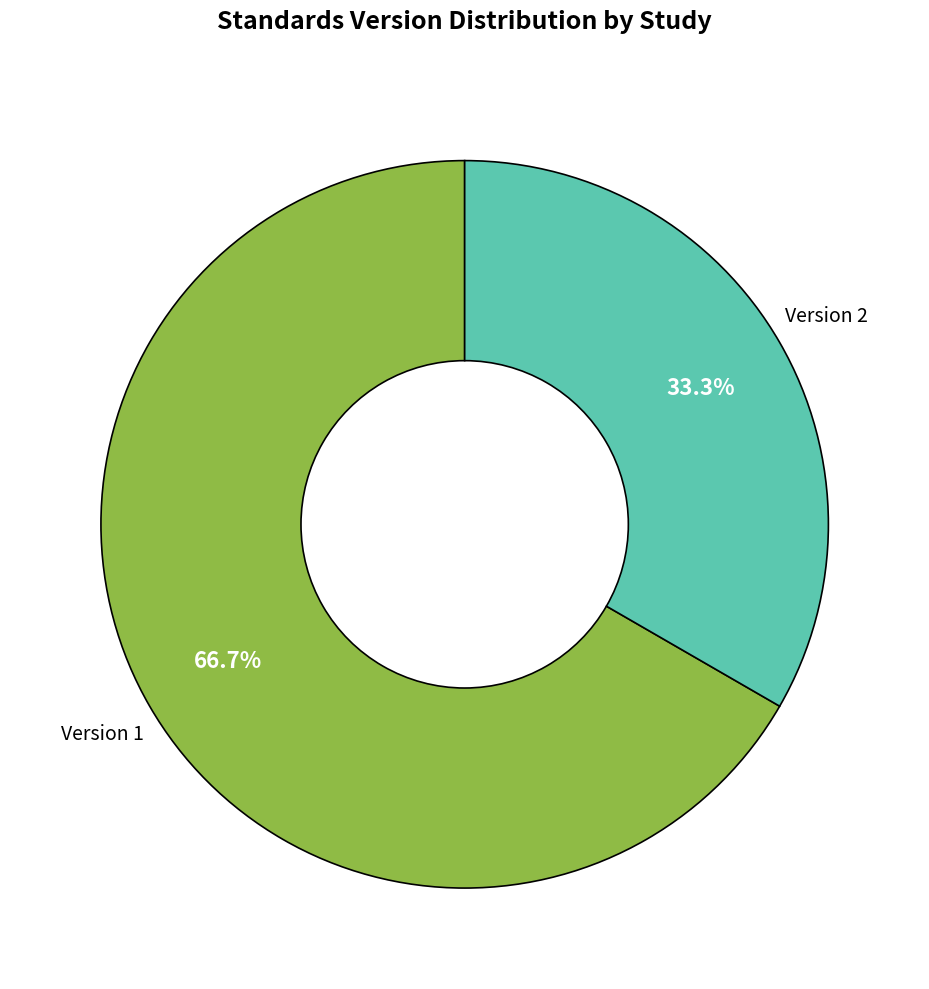

Is there a majority slice in this chart?

Yes